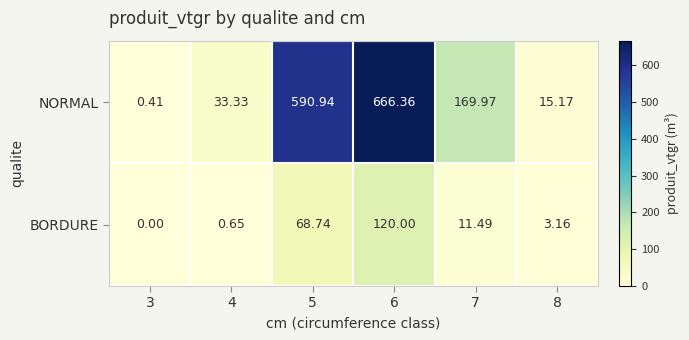

Which series changed the most between 3 and 8?

NORMAL